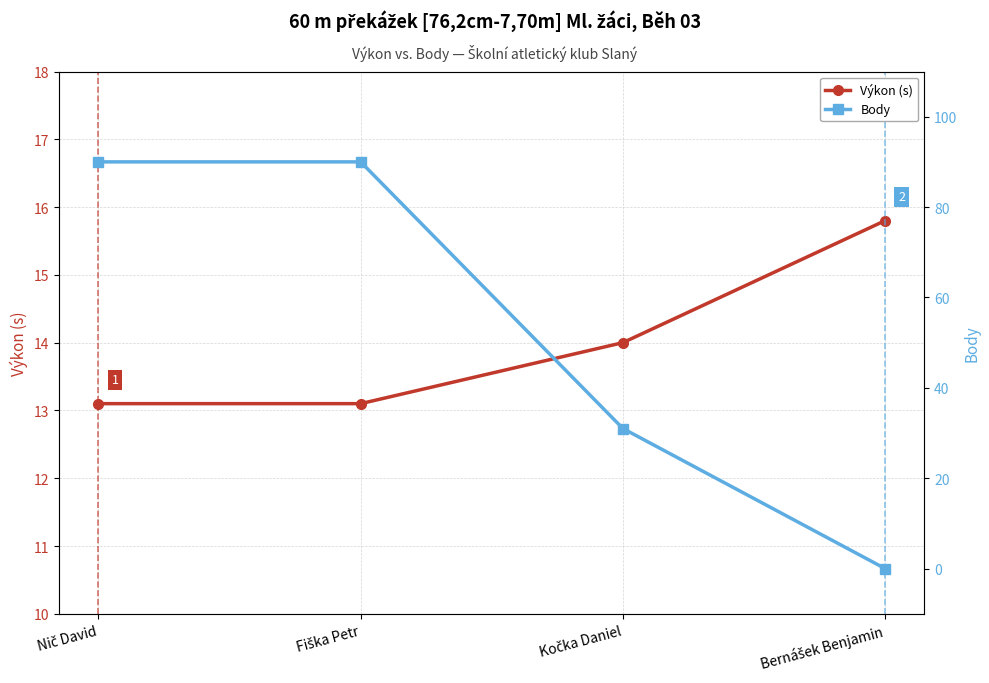

Is it true that Body equals 30.4 at Nič David?

False